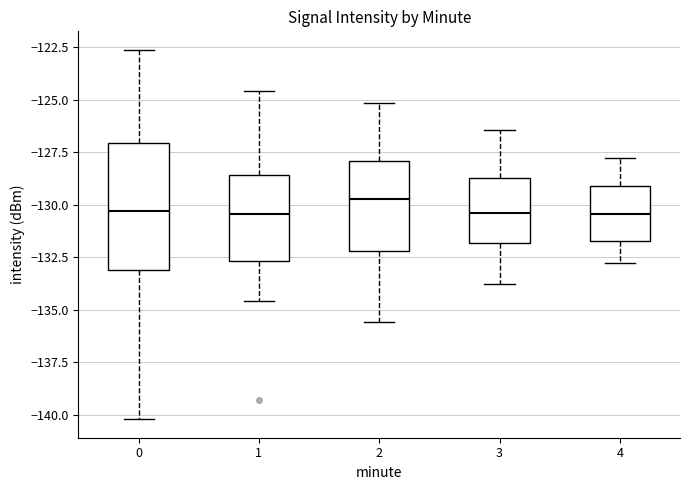

Which box has the highest median line?

2